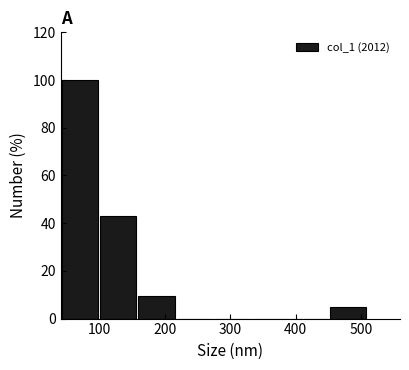

What is the height of the bar covering 100 to 160 on the x-axis? Neither the bar edges nor the heights are printed on the chart, so give them approximately, as read against the axes.

42